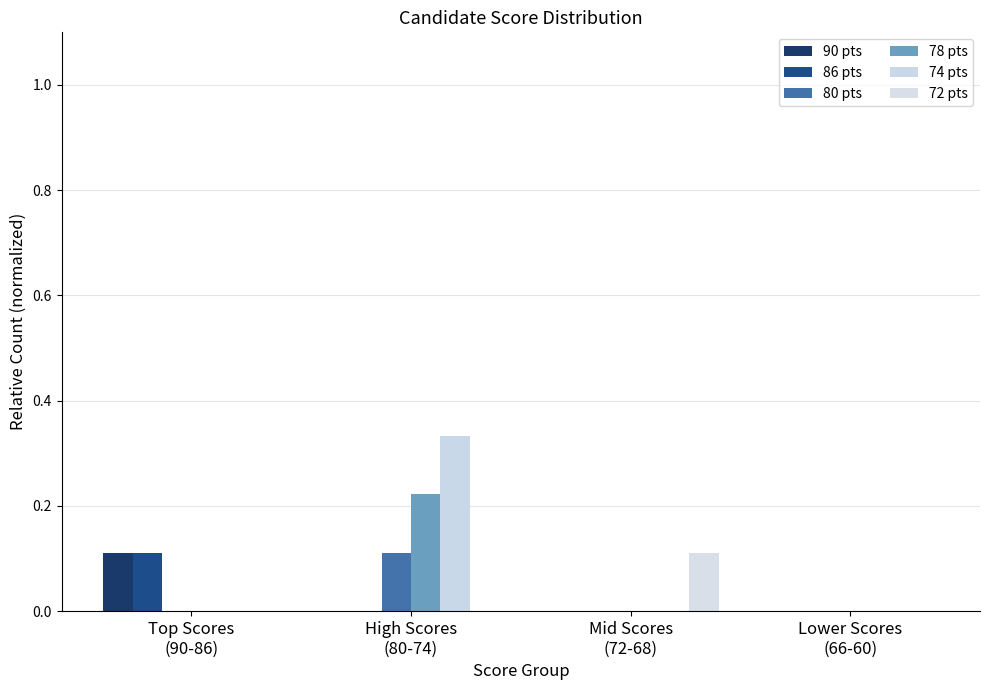

Rank the series by their maximum value, from highest to lowest.

74 pts, 78 pts, 90 pts, 86 pts, 80 pts, 72 pts